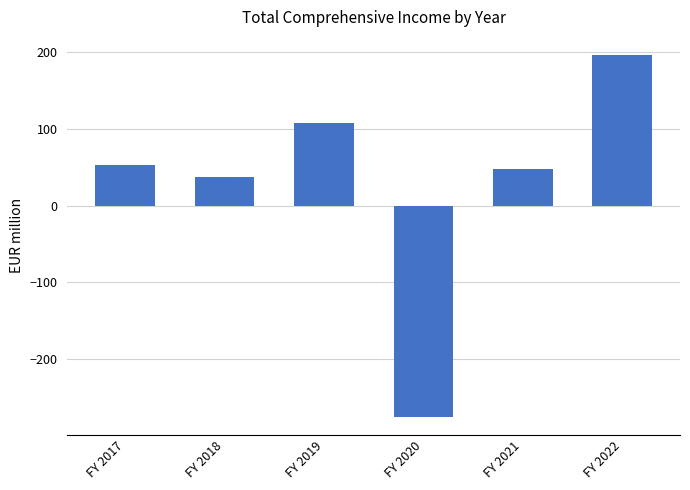

True or false: the data shows 25.5 at FY 2017.

False